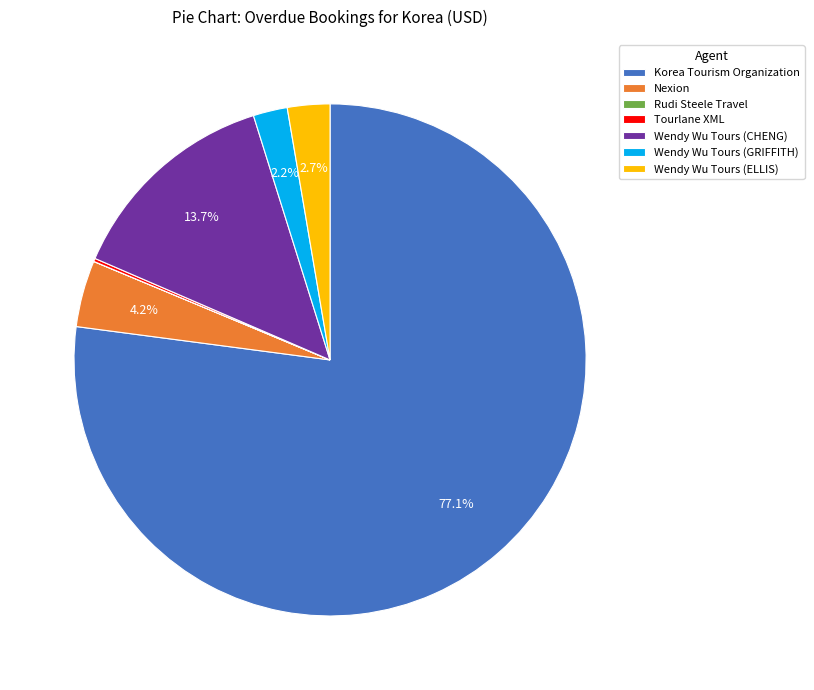

How much of the chart is everything except Wendy Wu Tours (CHENG)?

86.3%